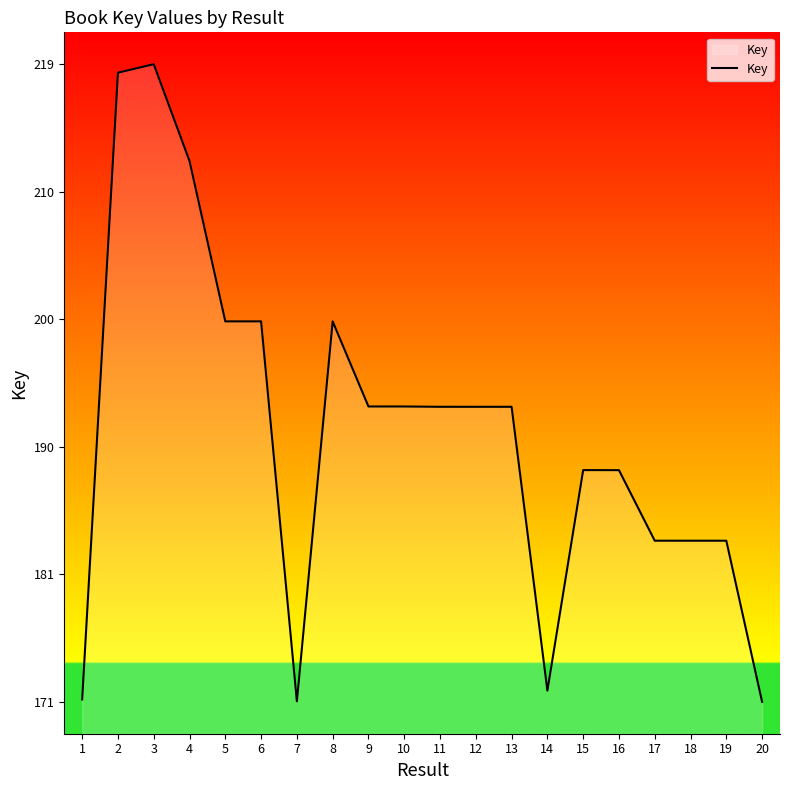

Rank the categories by value from lowest to highest.

20, 7, 1, 14, 18, 19, 17, 16, 15, 12, 13, 11, 10, 9, 8, 6, 5, 4, 2, 3